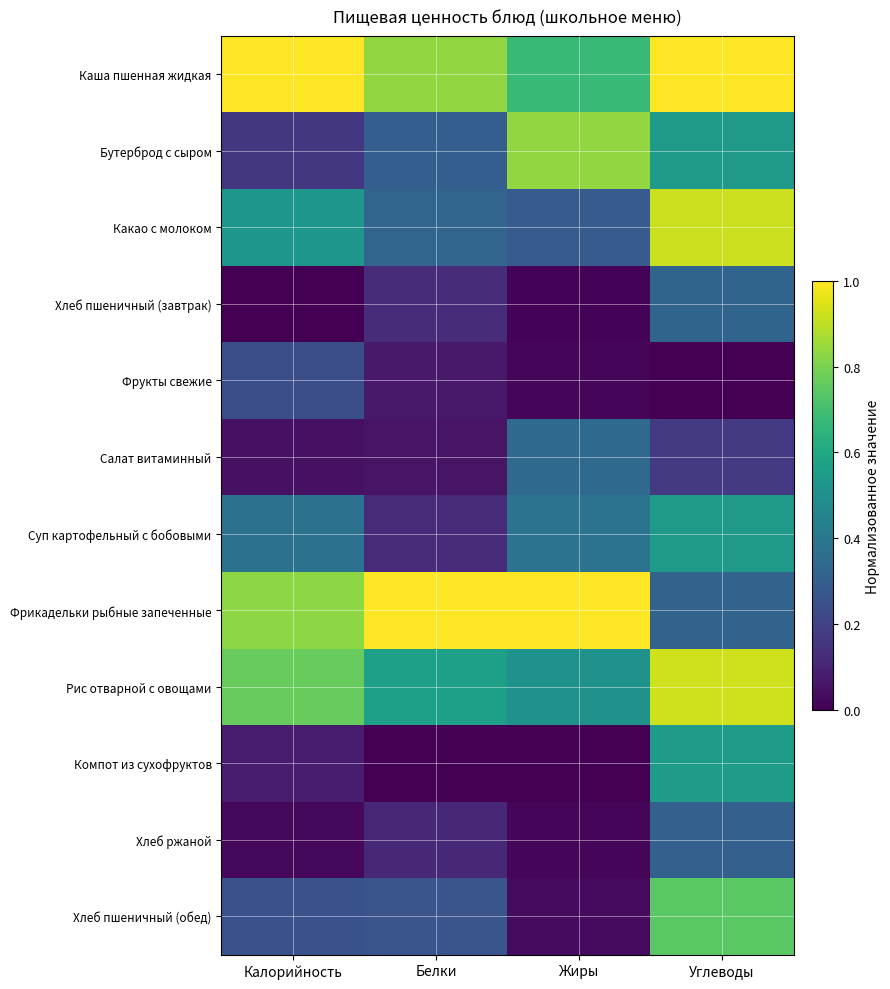

Reading left to right, what are all the values shown in this chart?

Каша пшенная жидкая: Калорийность=1.0	Белки=0.8	Жиры=0.7	Углеводы=1.0
Бутерброд с сыром: Калорийность=0.2	Белки=0.3	Жиры=0.8	Углеводы=0.5
Какао с молоком: Калорийность=0.5	Белки=0.3	Жиры=0.3	Углеводы=0.9
Хлеб пшеничный (завтрак): Калорийность=0.0	Белки=0.1	Жиры=0.0	Углеводы=0.3
Фрукты свежие: Калорийность=0.2	Белки=0.1	Жиры=0.0	Углеводы=0.0
Салат витаминный: Калорийность=0.0	Белки=0.1	Жиры=0.3	Углеводы=0.2
Суп картофельный с бобовыми: Калорийность=0.4	Белки=0.1	Жиры=0.4	Углеводы=0.5
Фрикадельки рыбные запеченные: Калорийность=0.8	Белки=1.0	Жиры=1.0	Углеводы=0.3
Рис отварной с овощами: Калорийность=0.8	Белки=0.6	Жиры=0.5	Углеводы=0.9
Компот из сухофруктов: Калорийность=0.1	Белки=0.0	Жиры=0.0	Углеводы=0.6
Хлеб ржаной: Калорийность=0.0	Белки=0.1	Жиры=0.0	Углеводы=0.3
Хлеб пшеничный (обед): Калорийность=0.3	Белки=0.3	Жиры=0.0	Углеводы=0.7